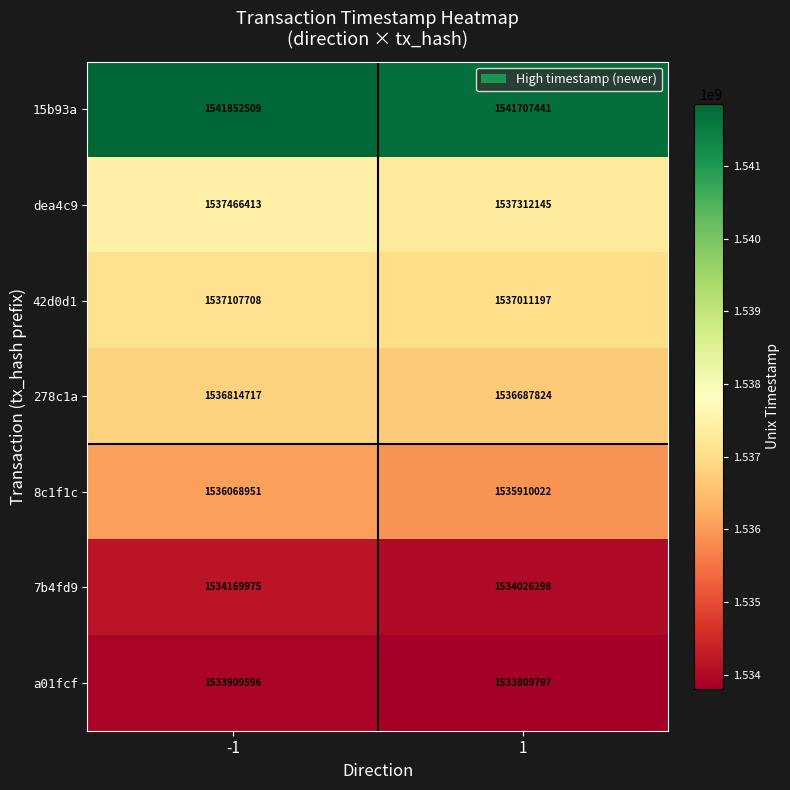

What is the approximate value of 42d0d1 at 1, to the nearest 10?

1537011200